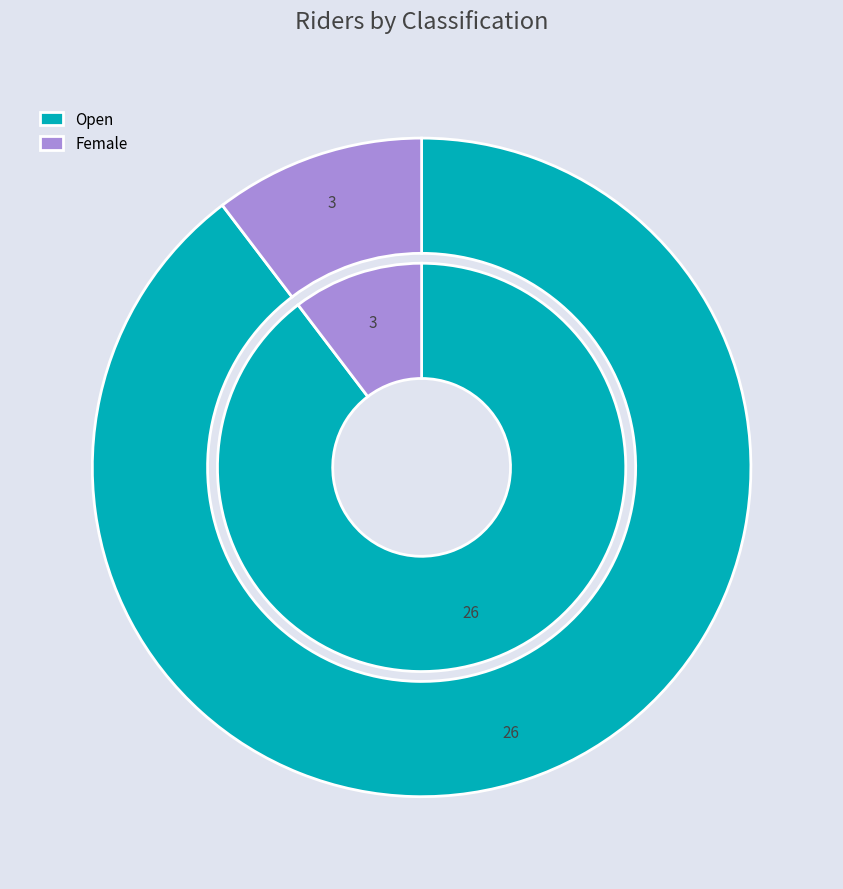

Which slice is the largest?

Open